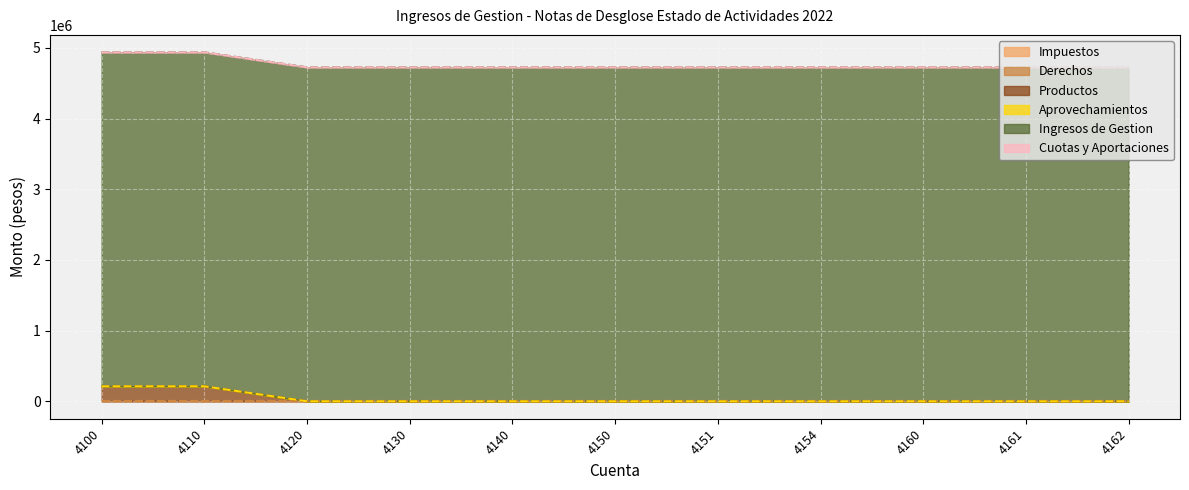

True or false: Productos and Aprovechamientos intersect in this chart.

False